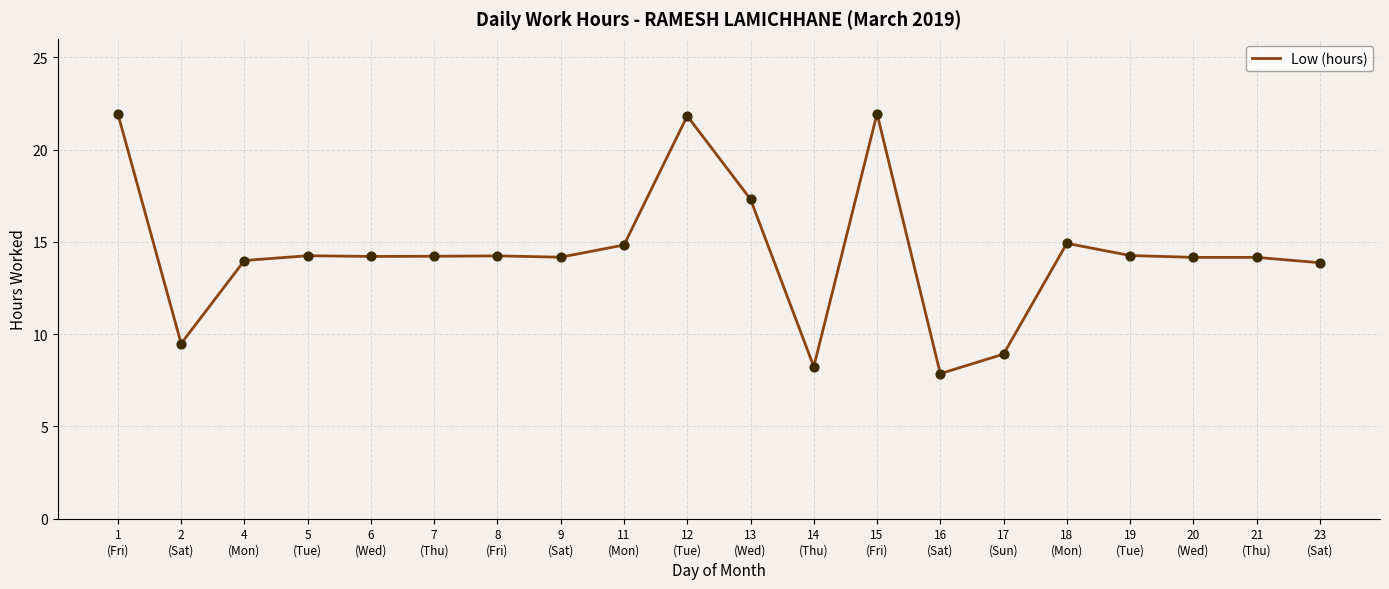

Approximately how many times larger is the value at 6
(Wed) compared to 4
(Mon)?

1.0